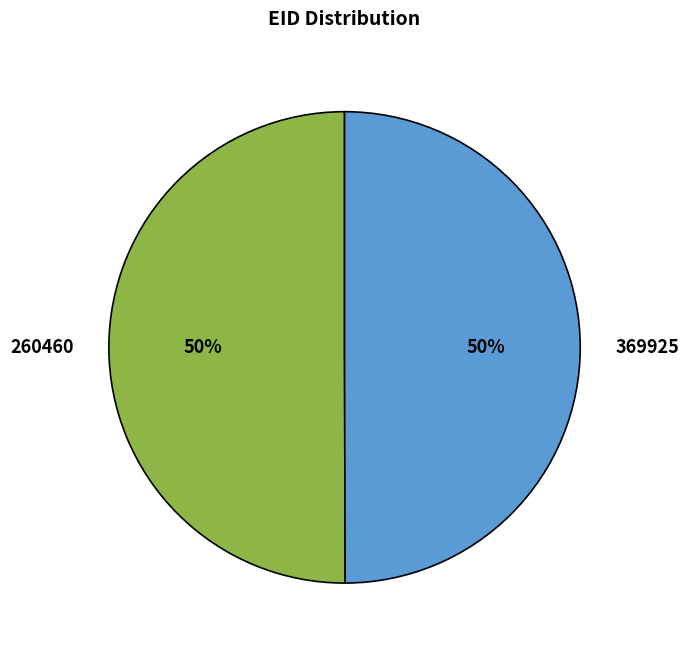

What percentage is the 260460 slice, to the nearest percent?

50%